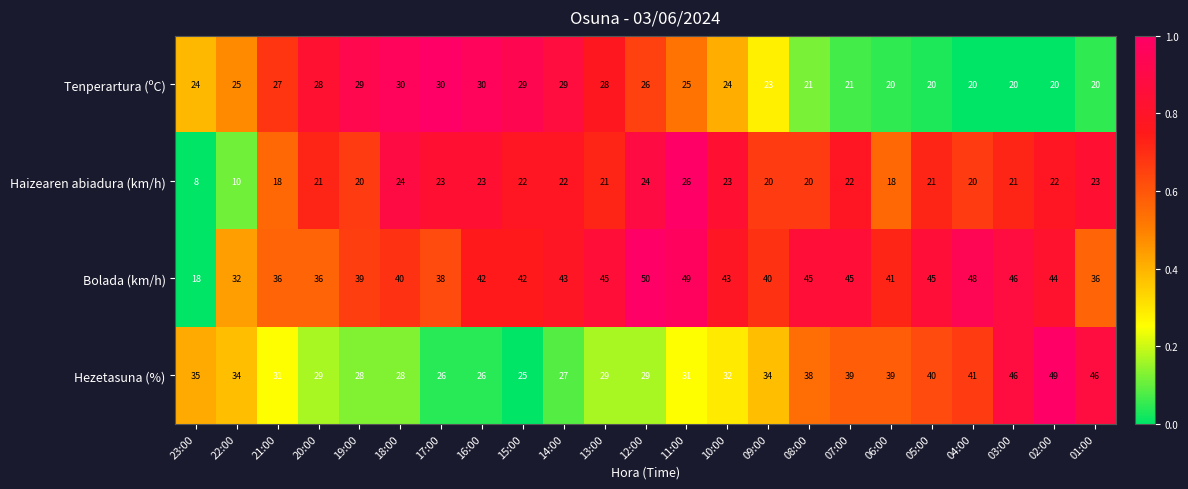

At how many categories does at least one series exceed 16?

23